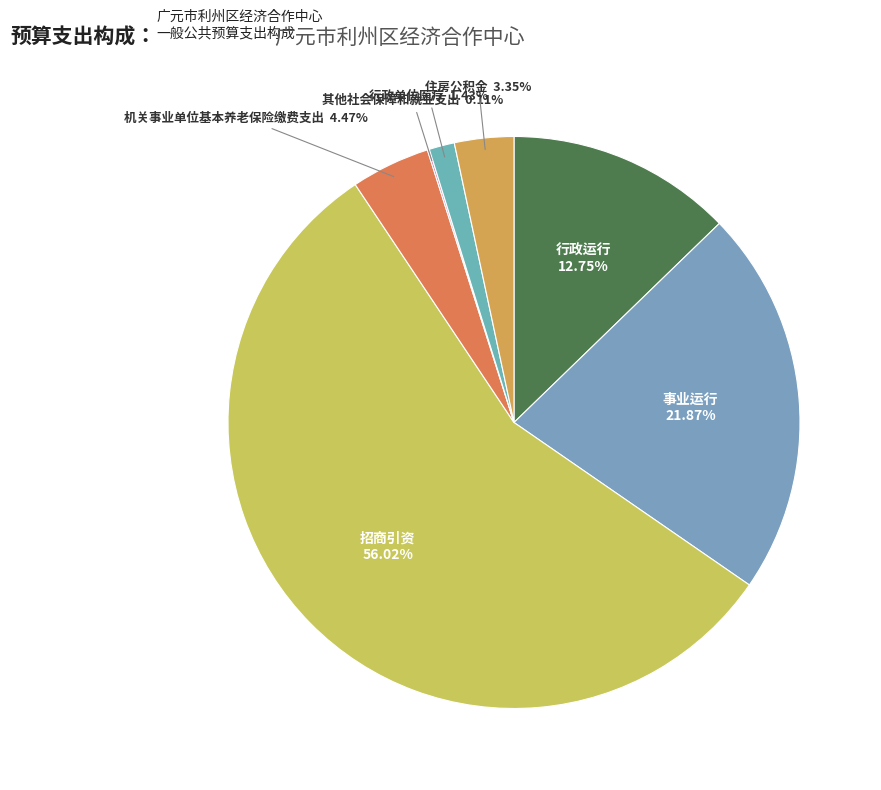

Rank the categories by value from lowest to highest.

其他社会保障和就业支出, 行政单位医疗, 住房公积金, 机关事业单位基本养老保险缴费支出, 行政运行, 事业运行, 招商引资